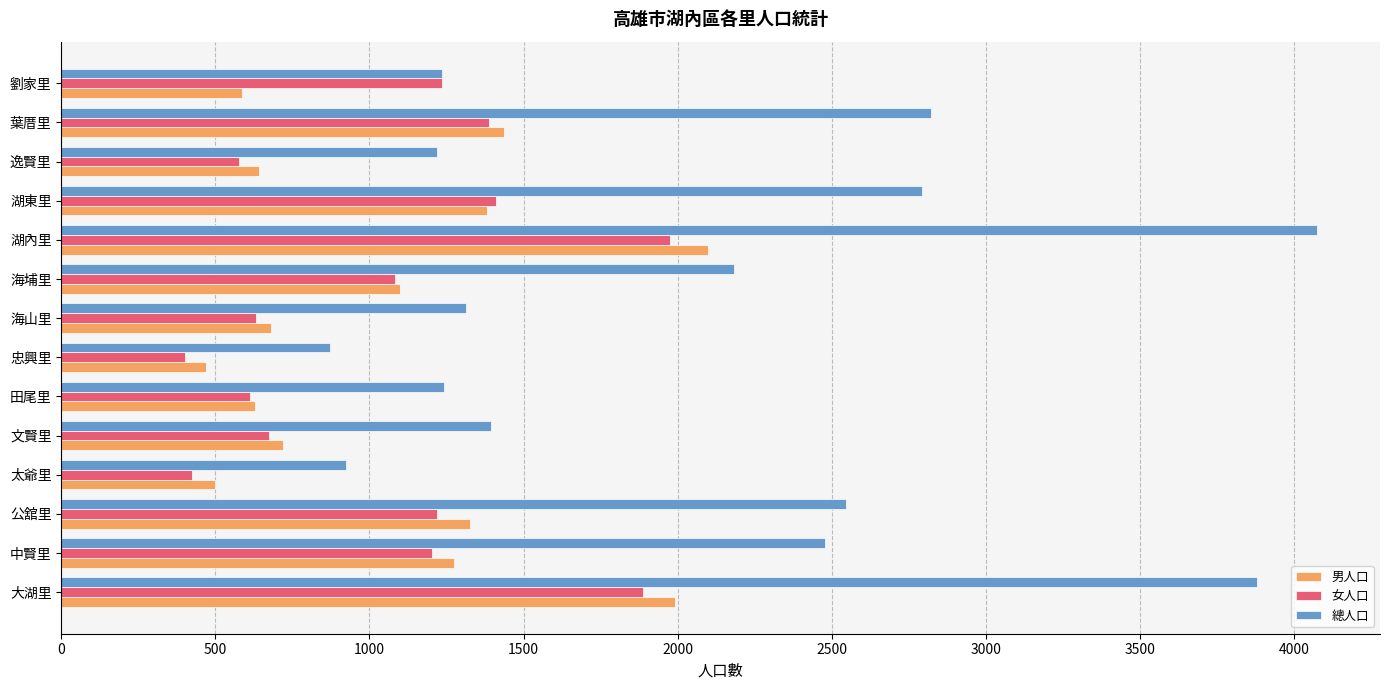

List the series in order of their peak value, highest first.

總人口, 男人口, 女人口